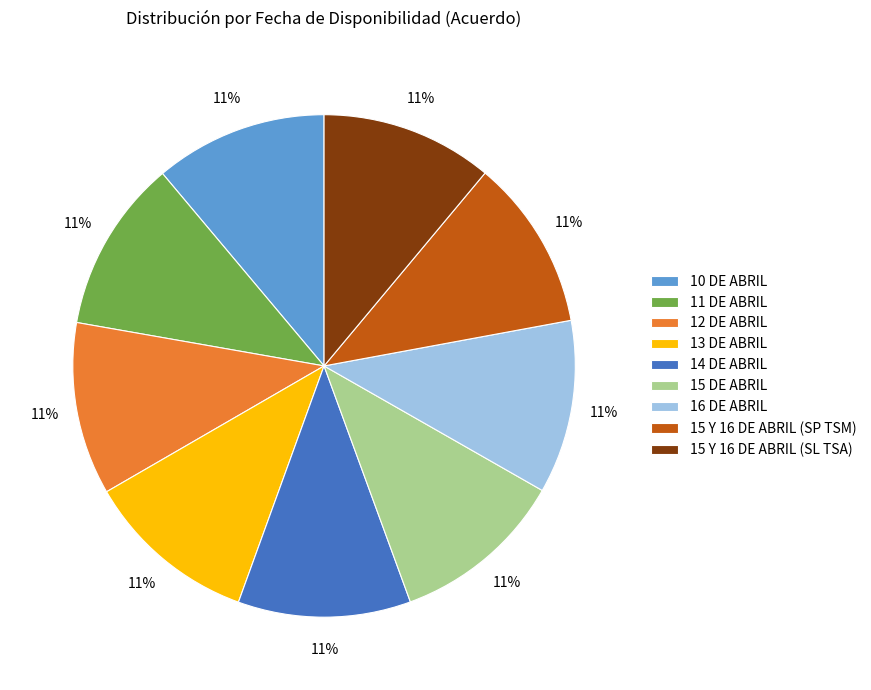

Is the sum of 11 DE ABRIL and 14 DE ABRIL greater than half?

No